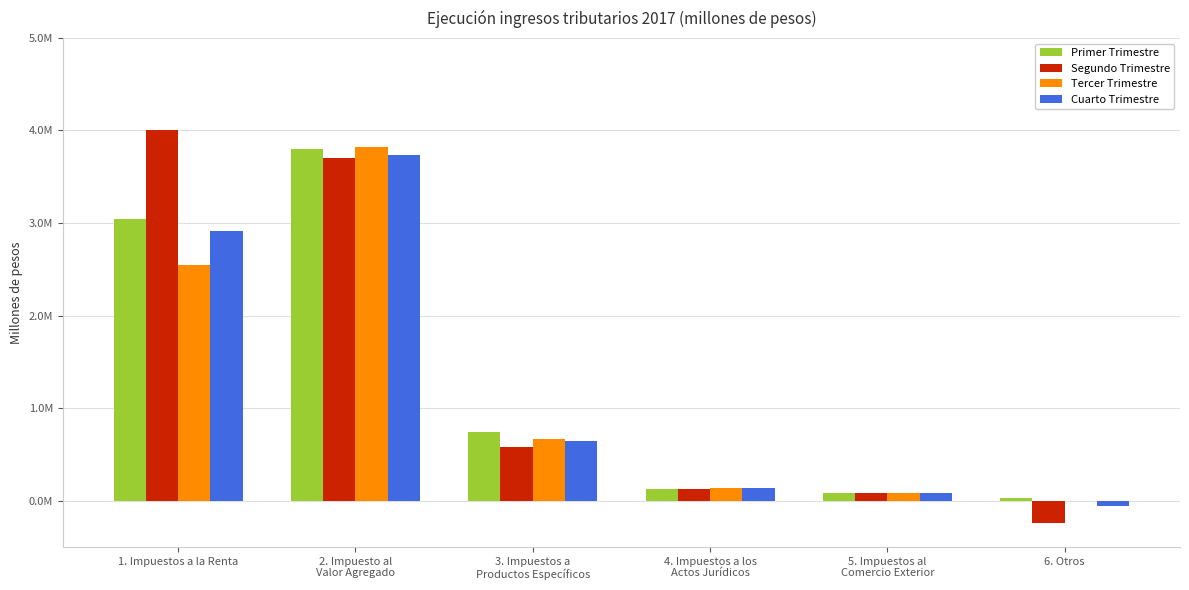

What is the value of the Primer Trimestre bar at the 3rd from the left?

738065.0